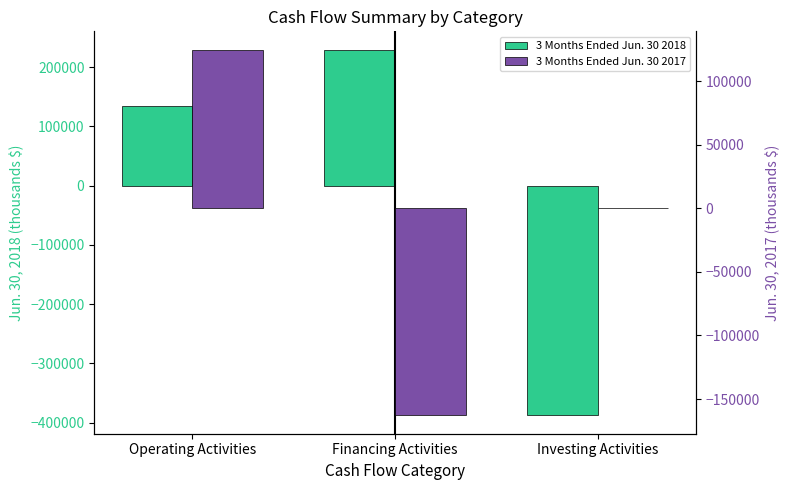

Reading left to right, transcribe all the data shown in this chart.

3 Months Ended Jun. 30 2018: 135200	229784	-387870
3 Months Ended Jun. 30 2017: 124681	-162833	-32